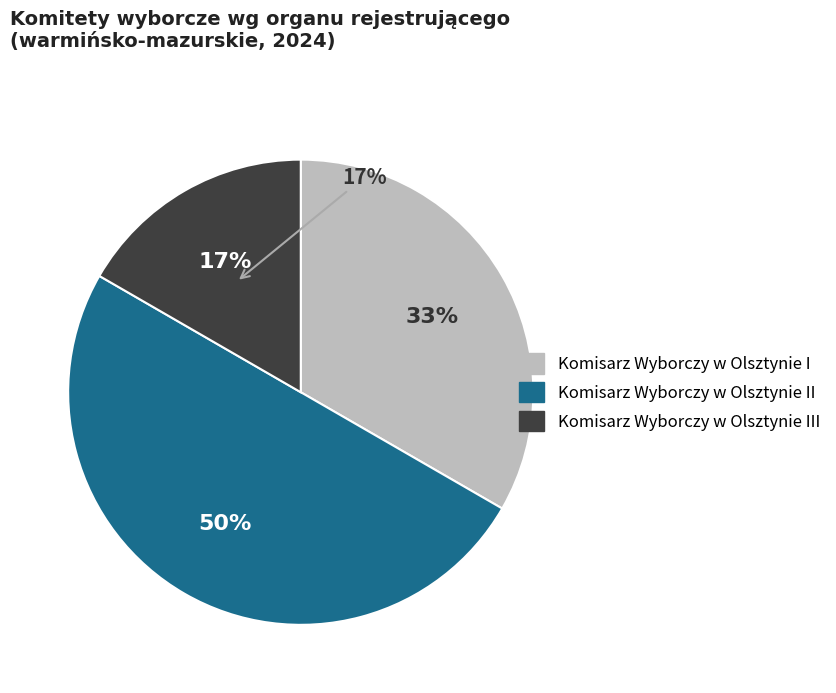

Which category has the biggest portion of the pie?

Komisarz Wyborczy w Olsztynie II